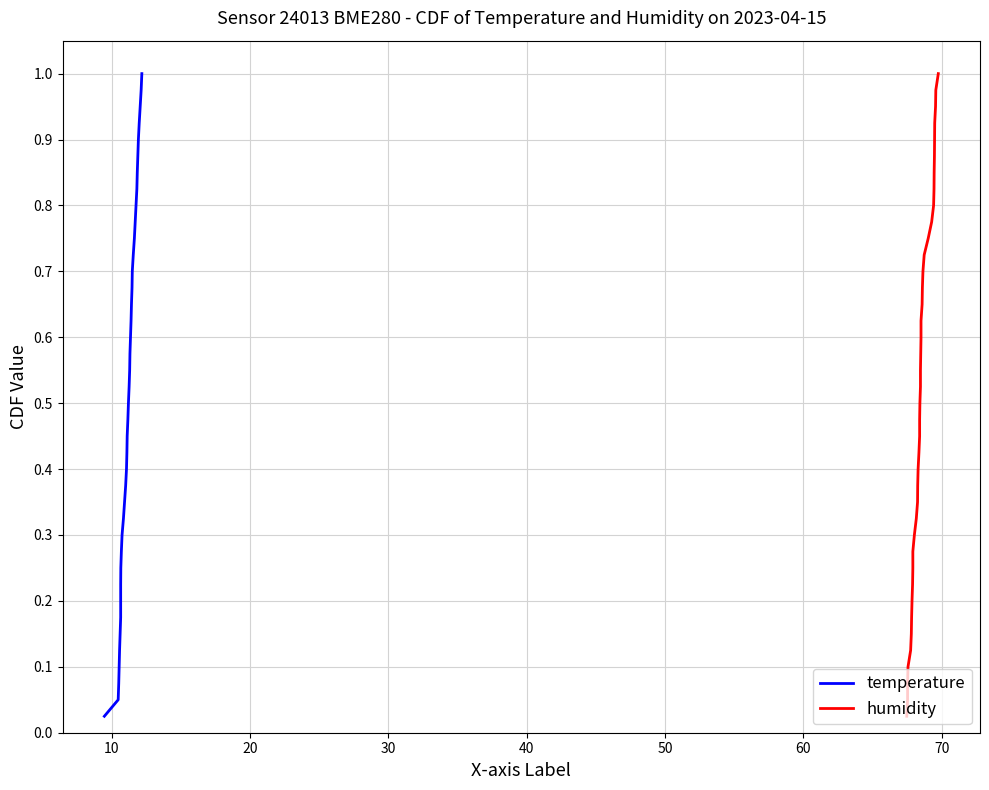

How many lines are shown in the chart?

2